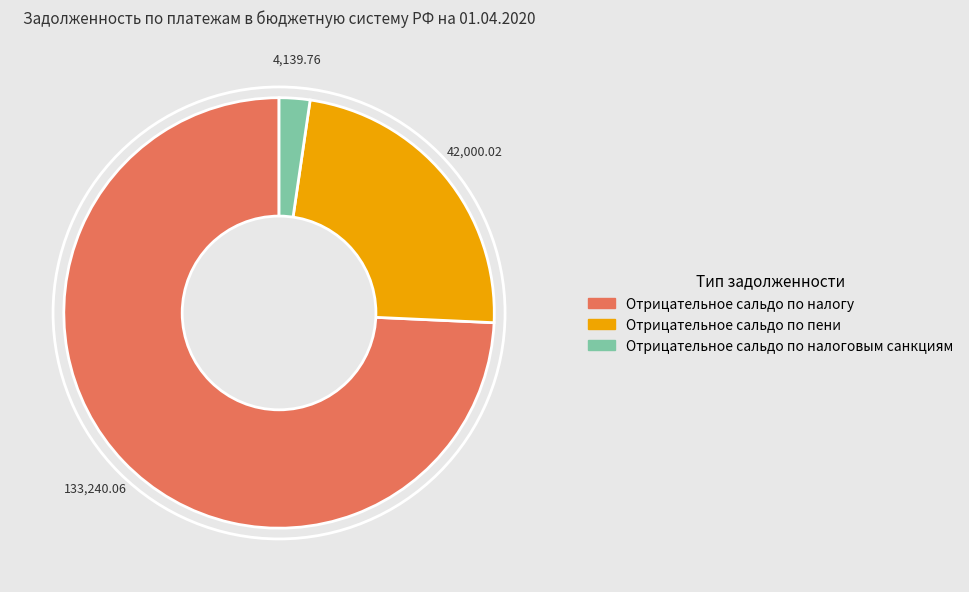

What is the largest slice in the pie chart?

Отрицательное сальдо по налогу